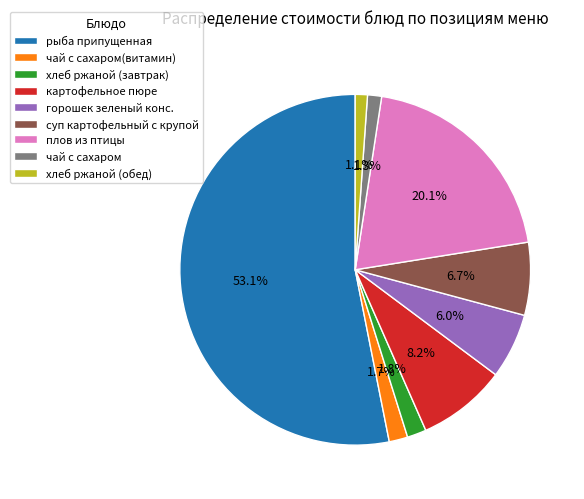

Approximately how many times larger is the value at чай с сахаром(витамин) compared to суп картофельный с крупой?

0.3